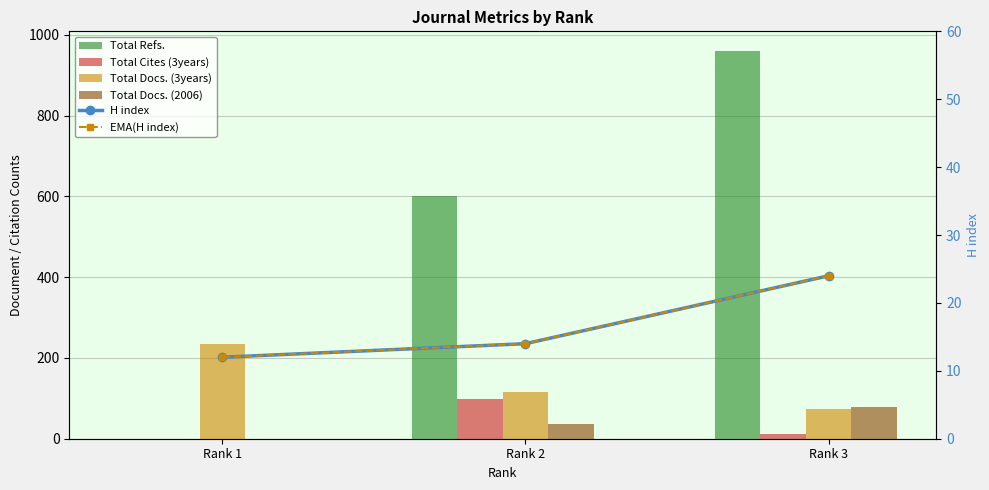

True or false: Total Cites (3years) has a value of 16 at Rank 3.

False